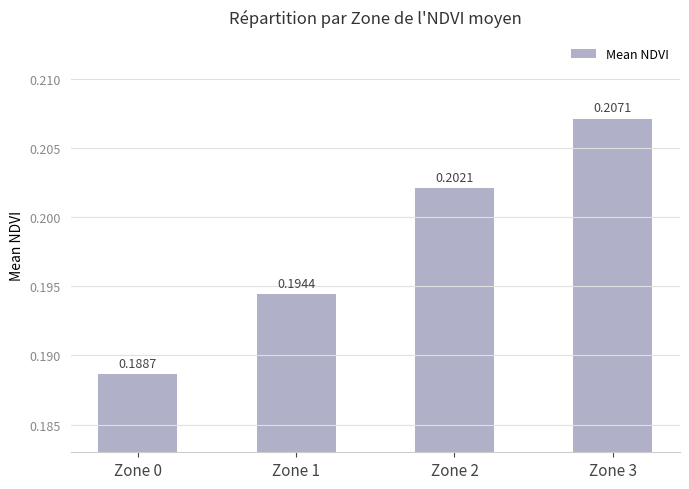

What is the sum of the values at Zone 2 and Zone 1?

0.4